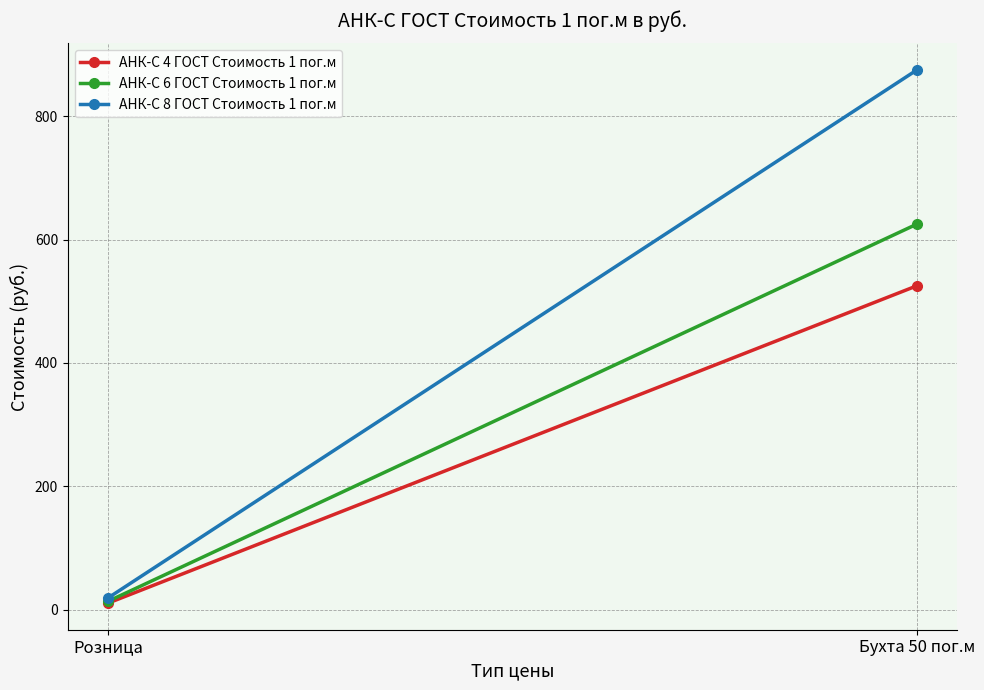

Is the value of АНК-С 8 ГОСТ Стоимость 1 пог.м at Розница greater than the value of АНК-С 6 ГОСТ Стоимость 1 пог.м at Бухта 50 пог.м?

No